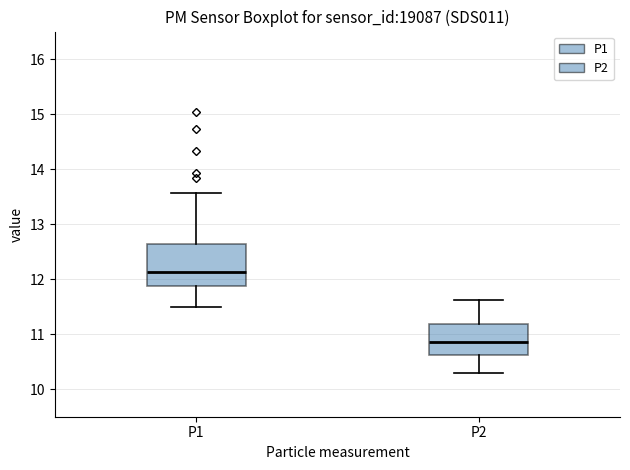

Which box is the tallest, from its lower edge to its upper edge?

P1